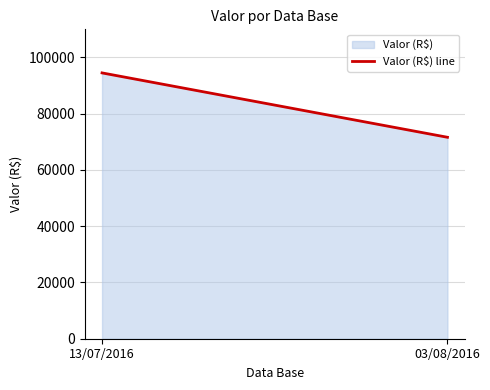

What is the value of the 1st point from the left?

94510.5